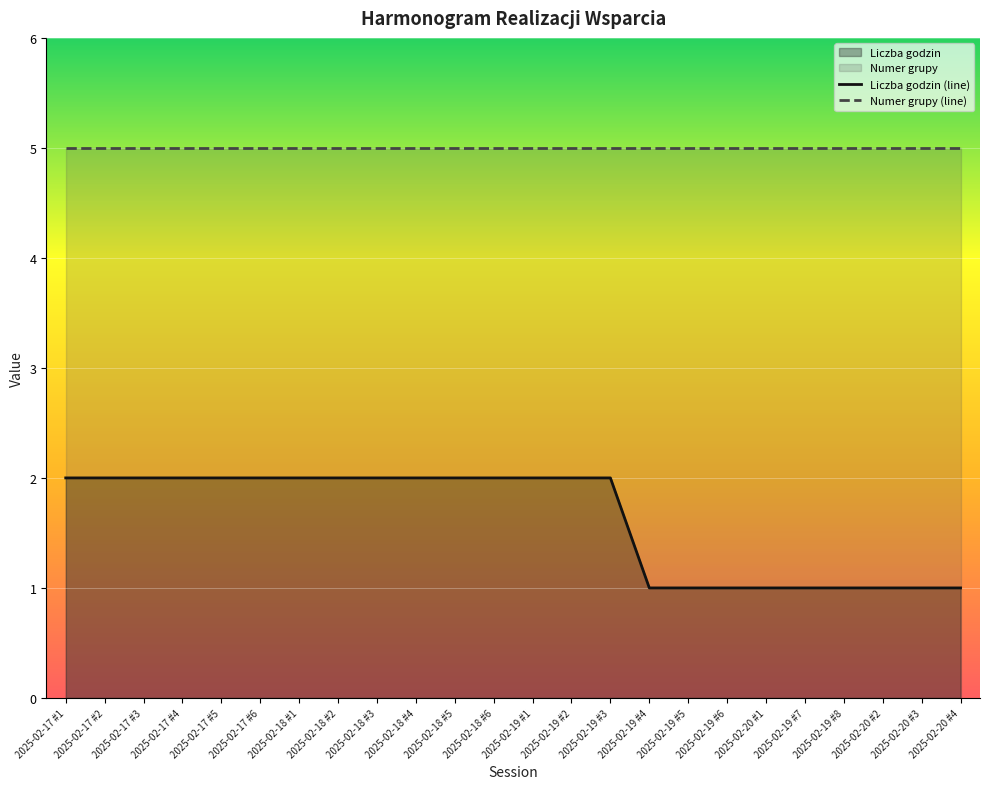

What is the total value across all series at 2025-02-18 #6?

7